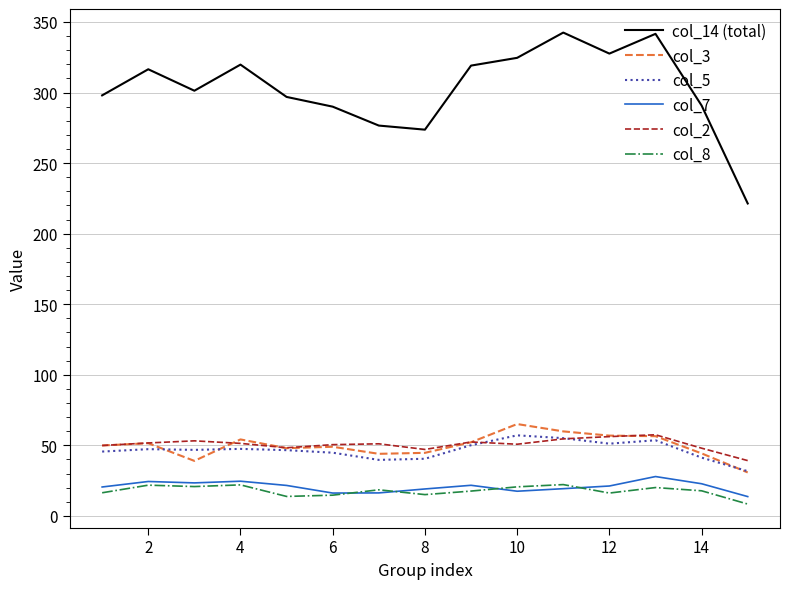

What is the average value of the col_7 series?

20.7